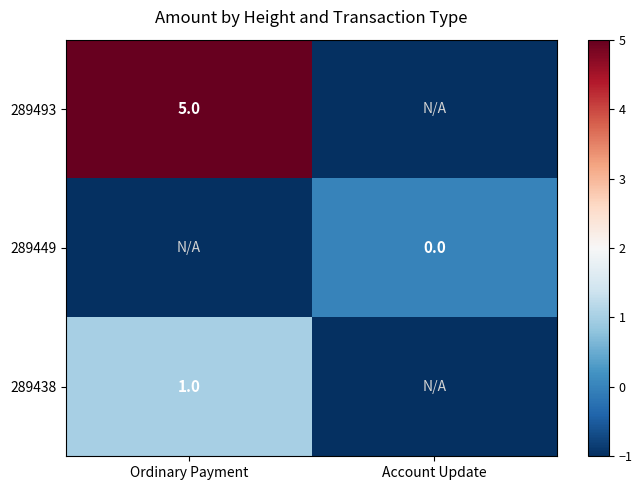

At how many categories does at least one series exceed 3?

1